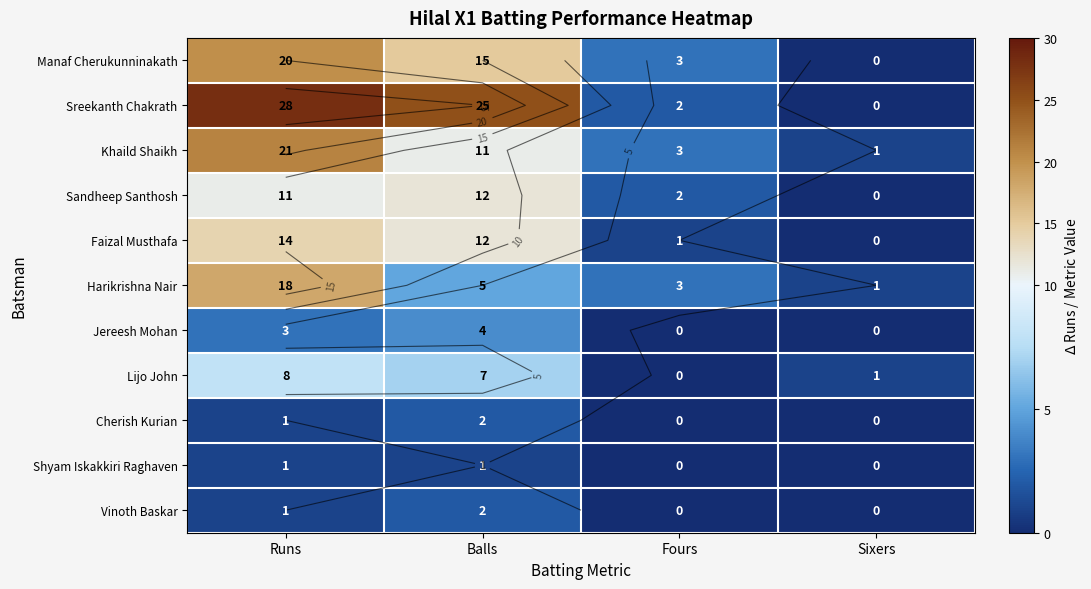

How many data points does each series have?

4